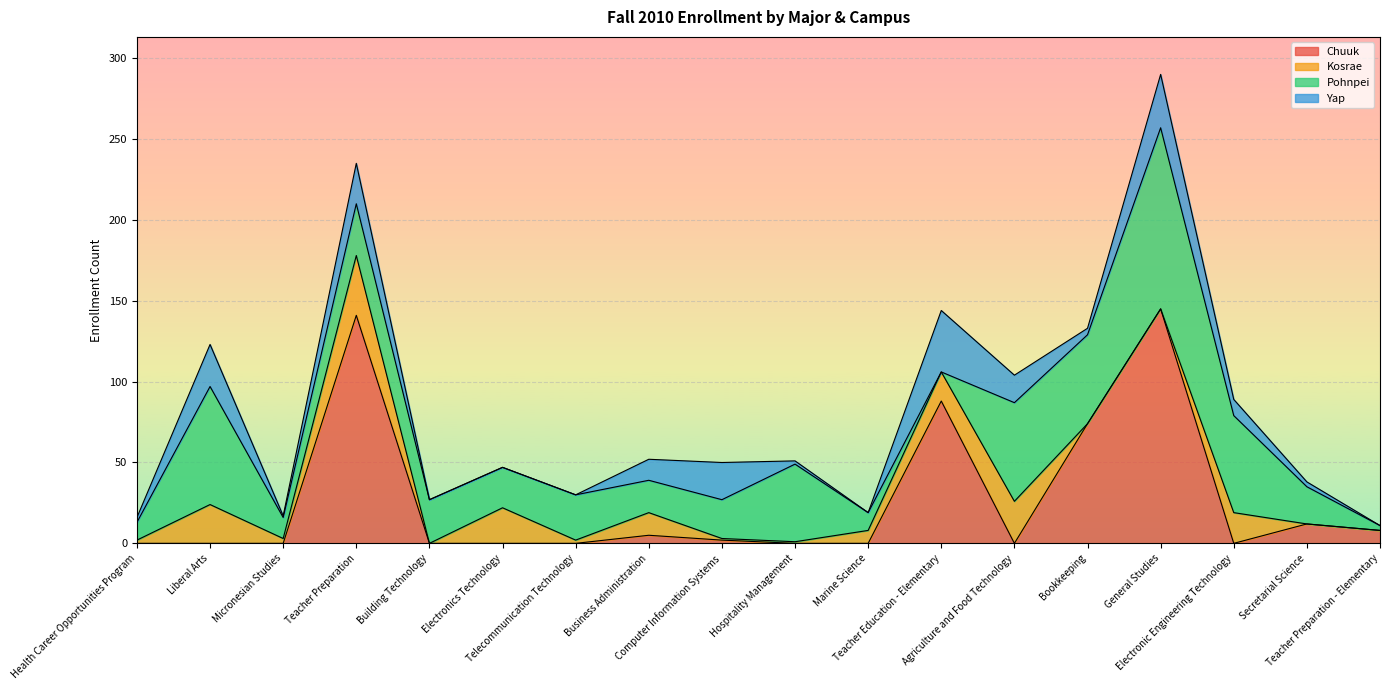

After their last crossing, which series has the higher values: Chuuk or Yap?

Chuuk